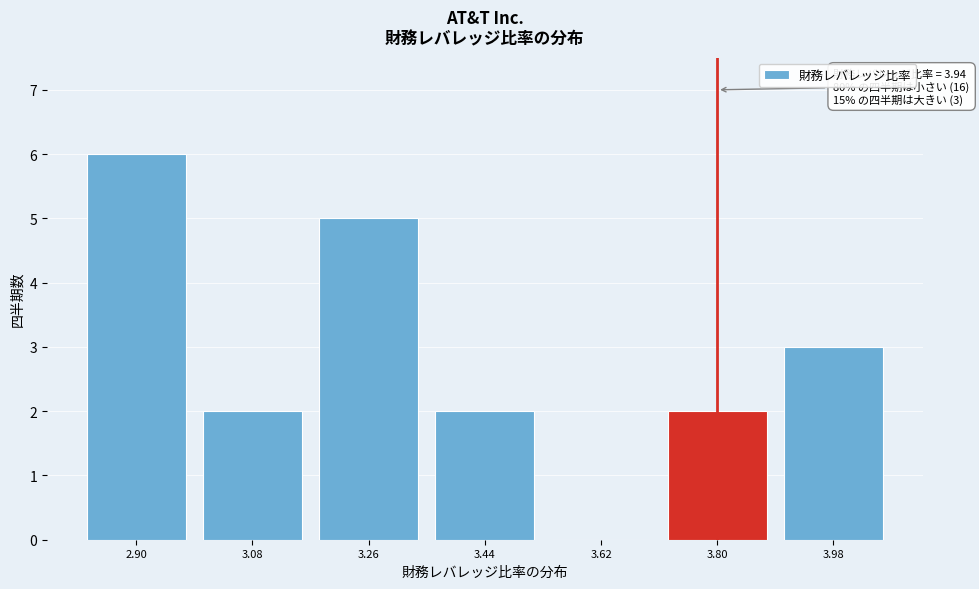

Reading left to right, what are all the values shown in this chart?

2.90=6	3.08=2	3.26=5	3.44=2	3.62=0	3.80=2	3.98=3